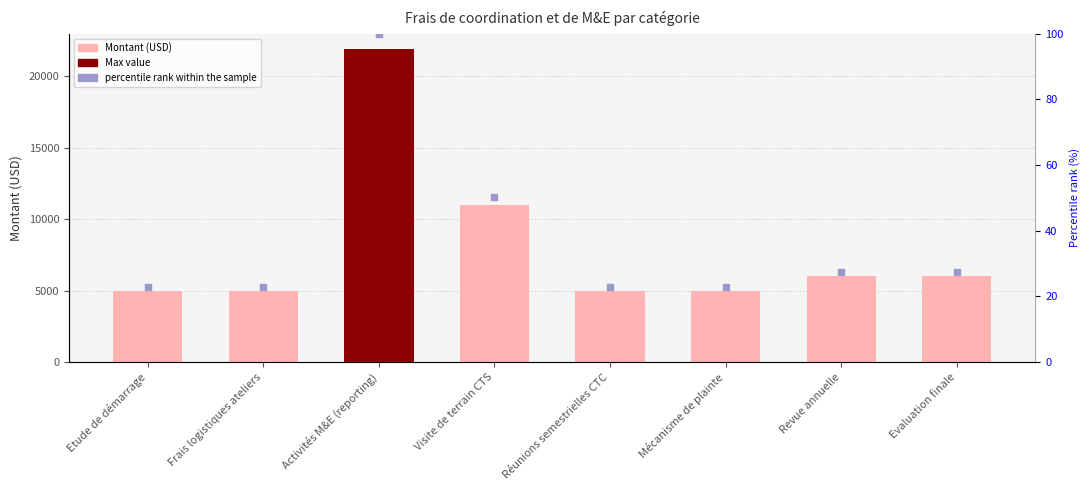

Which series contains the lowest Y value?

percentile rank within the sample